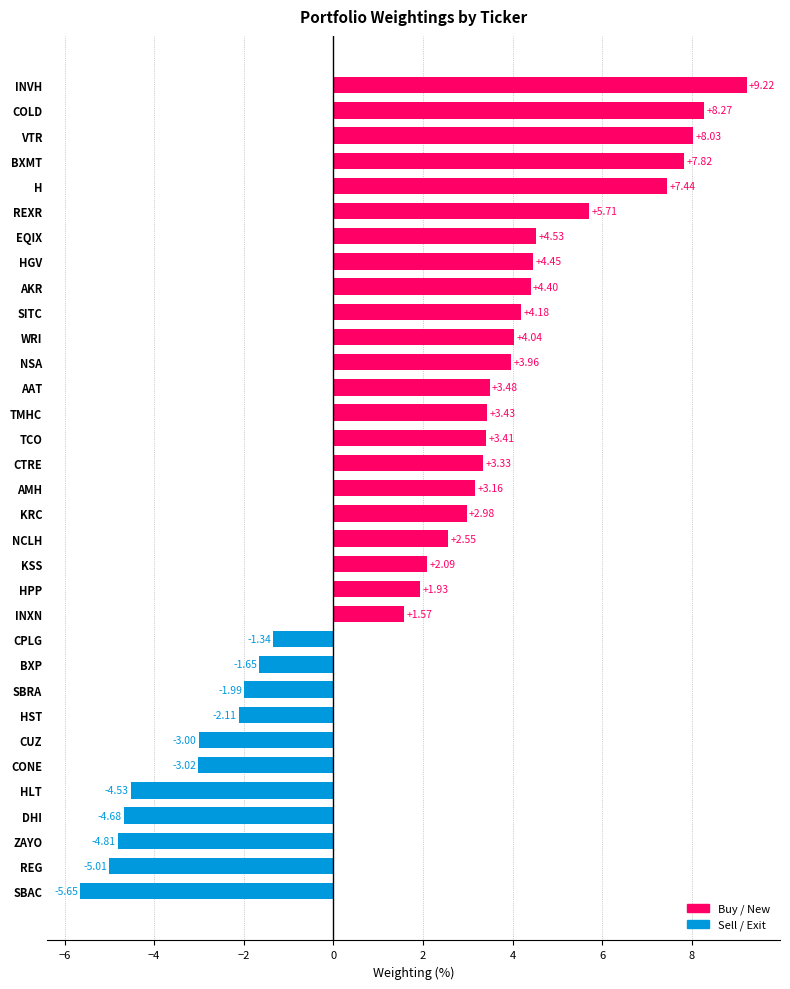

How many categories are shown in the chart?

33